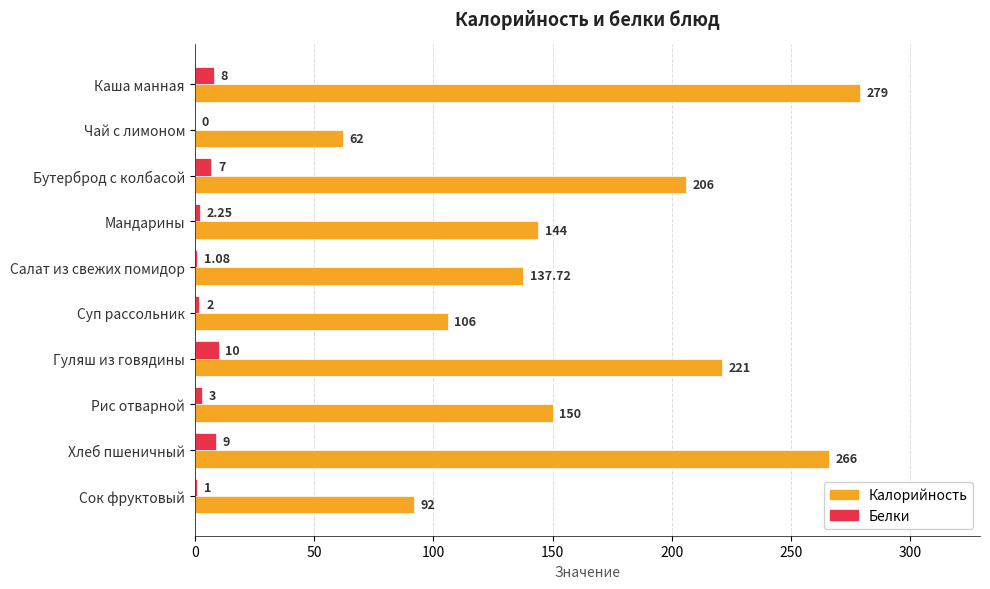

Which series has the largest total across all categories?

Калорийность